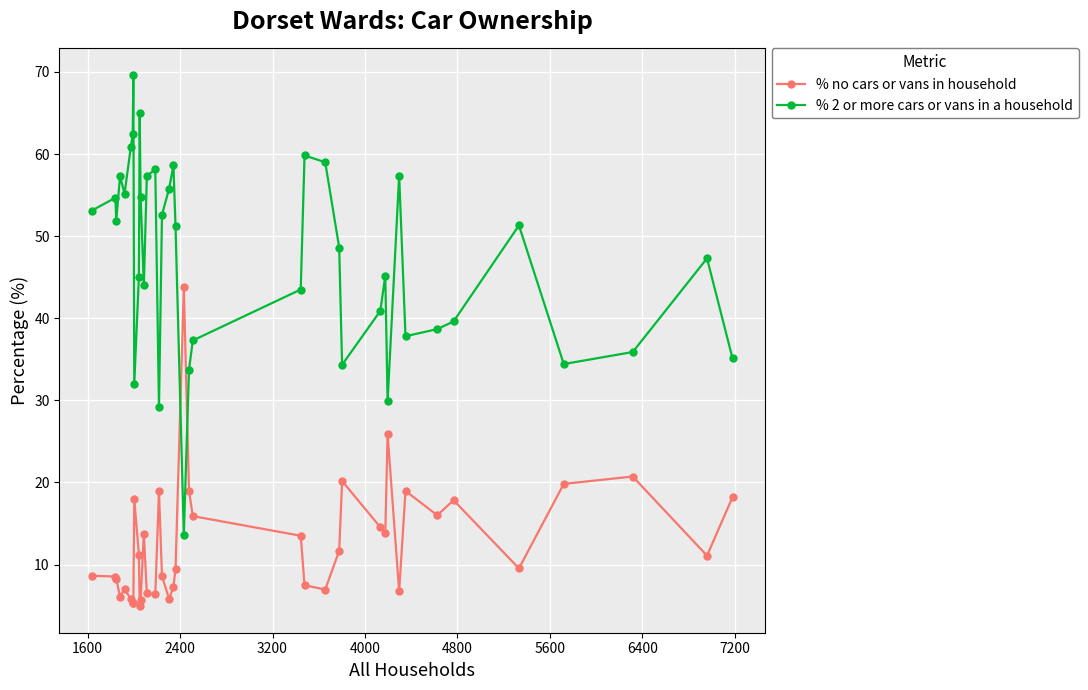

What is the minimum value for % 2 or more cars or vans in a household?

13.6